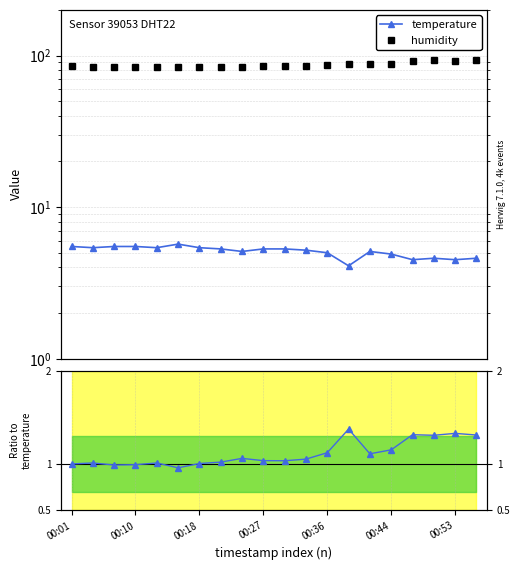

Reading right to left, what are all the values shown in this chart?

temperature: 4.6	4.5	4.6	4.5	4.9	5.1	4.1	5.0	5.2	5.3	5.3	5.1	5.3	5.4	5.7	5.4	5.5	5.5	5.4	5.5
humidity: 93.4	92.6	93.2	91.6	87.4	87.6	87.3	86.8	84.7	84.9	85.0	83.7	83.7	84.0	84.6	84.5	84.5	84.2	84.5	85.2
ratio hum/temp (norm.): 1.3	1.3	1.3	1.3	1.2	1.1	1.4	1.1	1.1	1.0	1.0	1.1	1.0	1.0	1.0	1.0	1.0	1.0	1.0	1.0